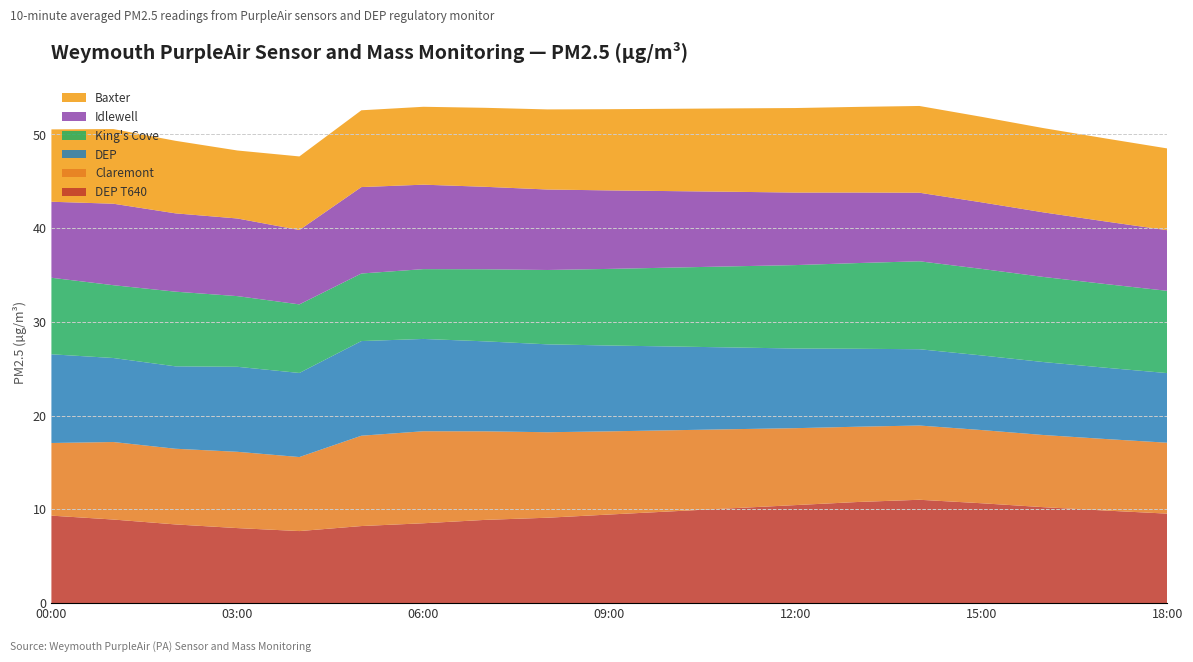

Reading right to left, transcribe all the data shown in this chart.

DEP T640: 9.5	9.9	10.2	10.7	11.0	10.8	10.4	10.1	9.8	9.4	9.1	8.9	8.5	8.2	7.7	8.0	8.4	8.9	9.3
Claremont: 7.6	7.6	7.7	7.8	7.9	8.0	8.2	8.4	8.7	8.9	9.1	9.4	9.8	9.6	7.9	8.1	8.1	8.3	7.8
DEP: 7.4	7.6	7.8	8.0	8.1	8.3	8.5	8.7	8.9	9.2	9.4	9.6	9.8	10.1	9.0	9.1	8.8	9.0	9.5
King's Cove: 8.8	8.9	9.1	9.2	9.4	9.1	8.9	8.7	8.4	8.2	7.9	7.7	7.5	7.2	7.3	7.5	8.0	7.8	8.2
Idlewell: 6.5	6.7	6.9	7.1	7.3	7.5	7.7	8.0	8.2	8.4	8.6	8.8	9.0	9.2	7.9	8.3	8.4	8.7	8.1
Baxter: 8.7	8.9	9.0	9.1	9.3	9.1	9.0	8.9	8.8	8.7	8.5	8.4	8.3	8.2	7.9	7.3	7.7	8.0	7.7